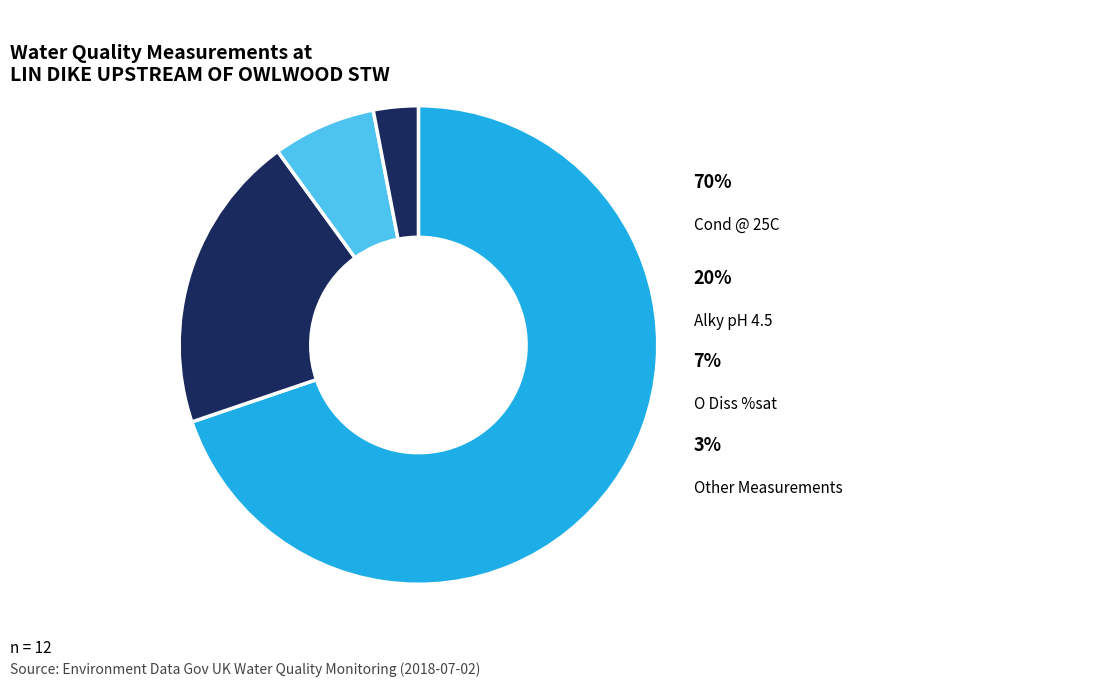

Is the sum of Alky pH 4.5 and O Diss %sat greater than half?

No